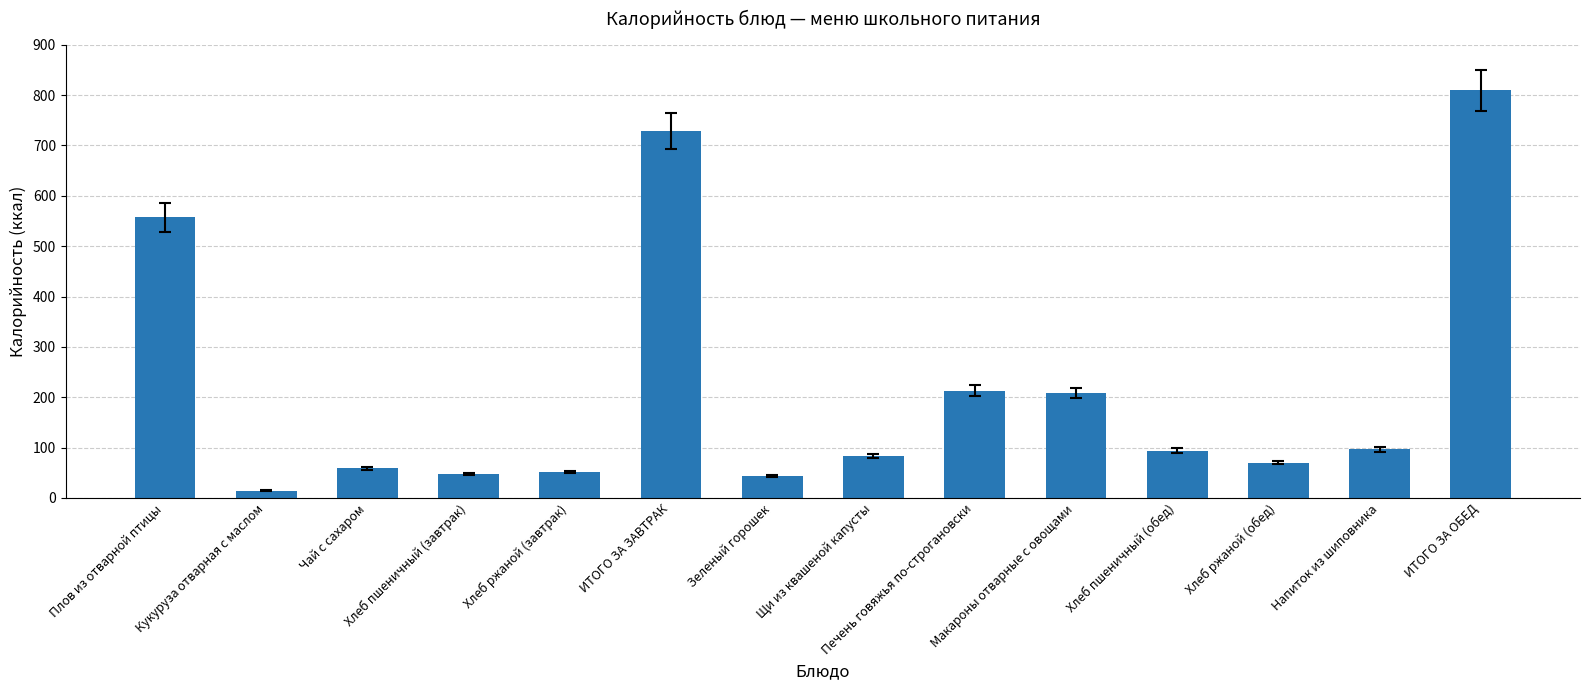

What is the sum of all values?

3076.4